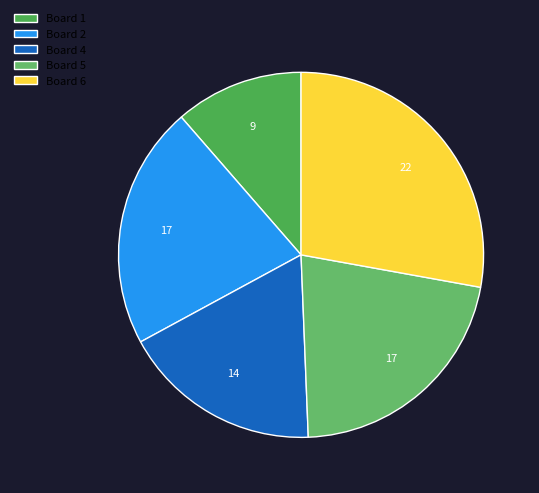

How many segments does this pie chart have?

5